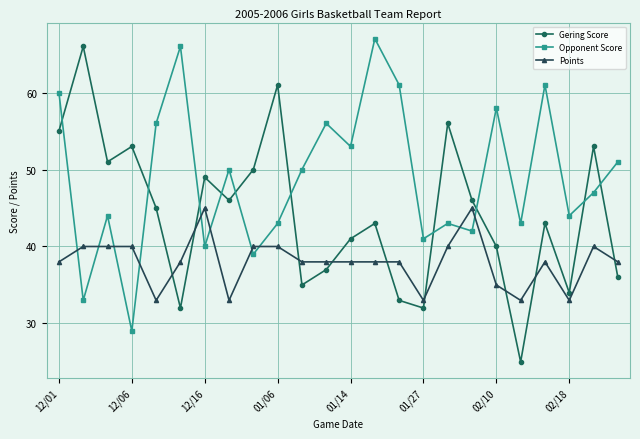

Rank the series by their average value, from highest to lowest.

Opponent Score, Gering Score, Points